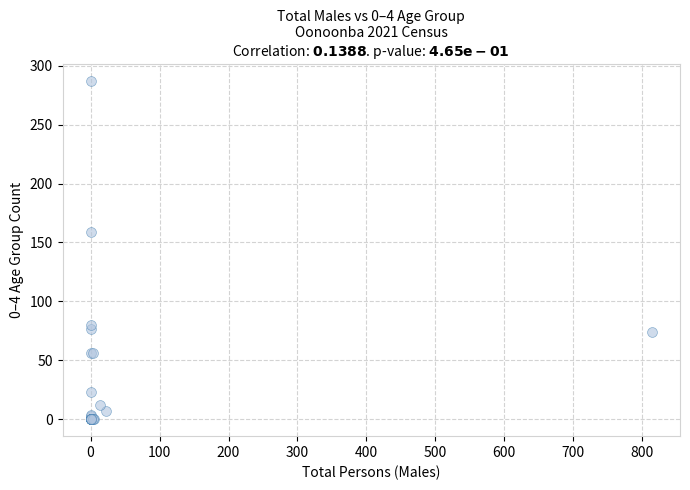

What Y value in the scatter plot is closest to 143?

159